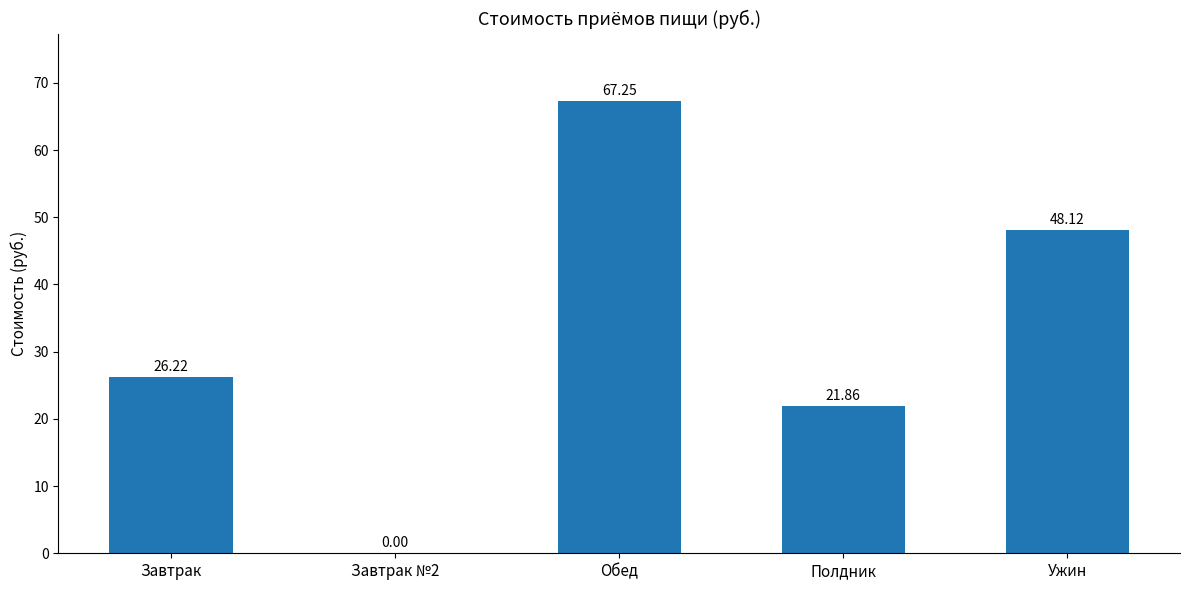

Between Завтрак and Завтрак №2, which is larger?

Завтрак